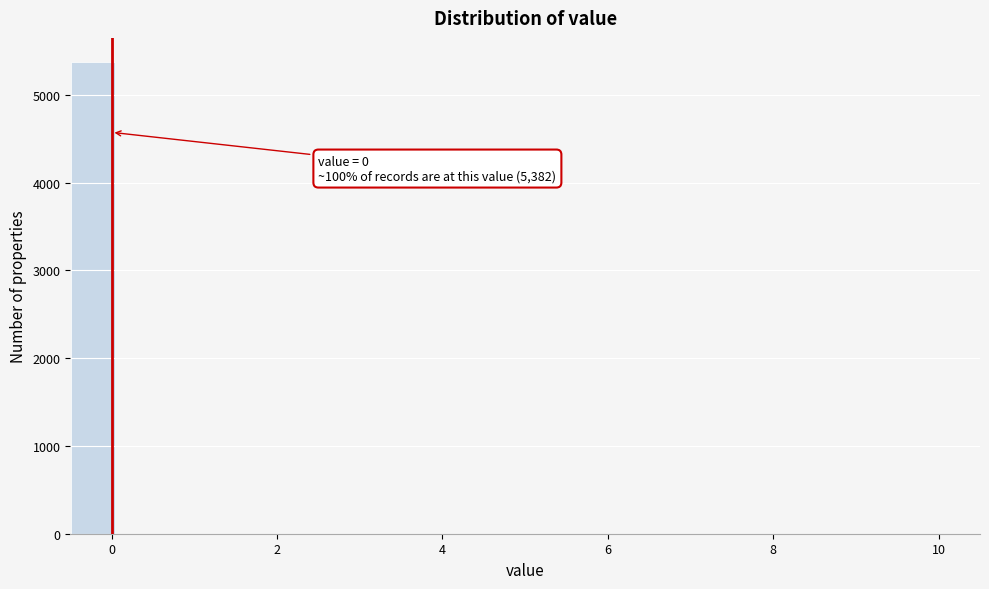

Around what value on the x-axis is the tallest bar? Give the approximate position of its centre, as read against the axis.

-0.2